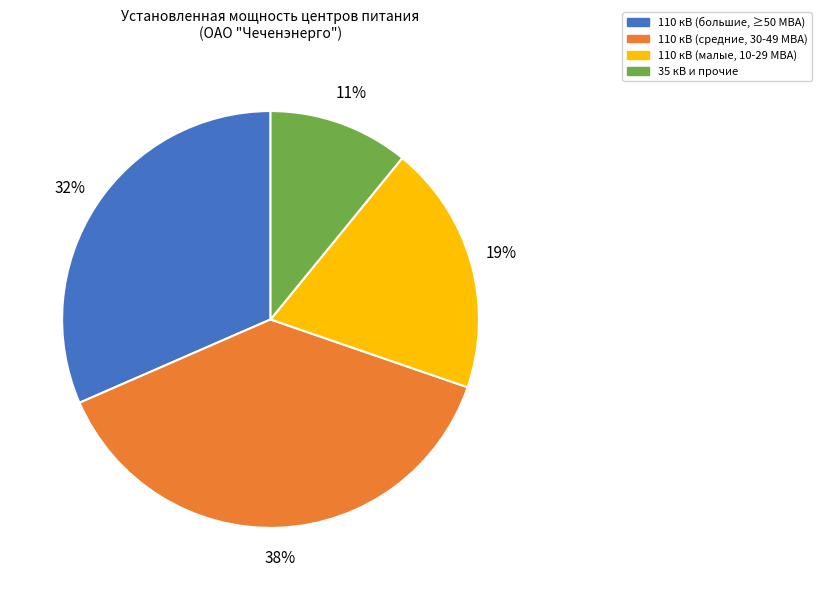

To the nearest percent, what is the difference between the largest and smallest slice percentages?

27%